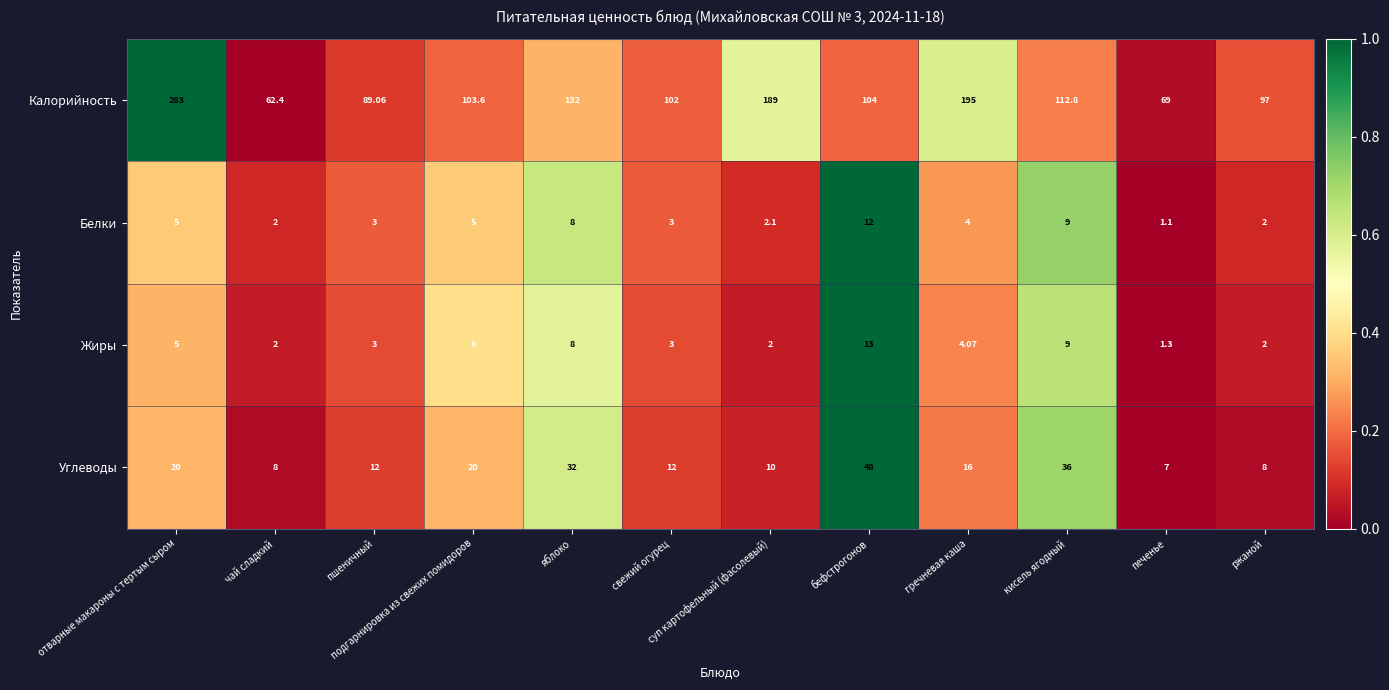

Where is Калорийность nearest to the value 172?

суп картофельный (фасолевый)